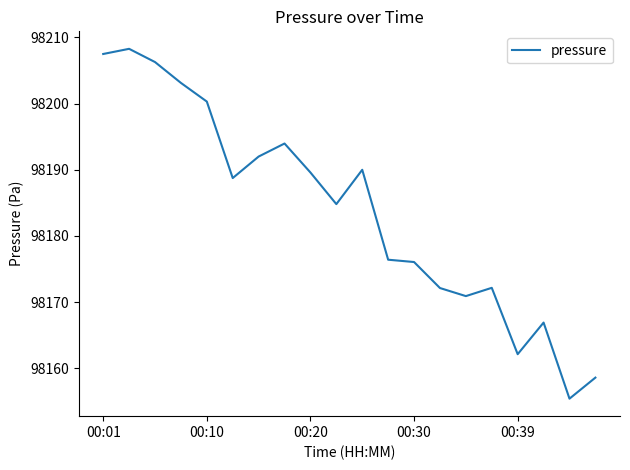

What is the greatest value displayed?

98208.3